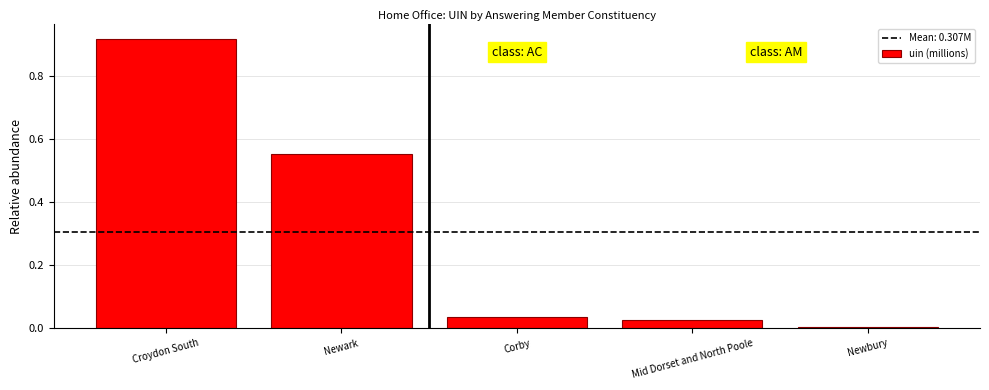

Which label corresponds to the largest value in the chart?

Croydon South